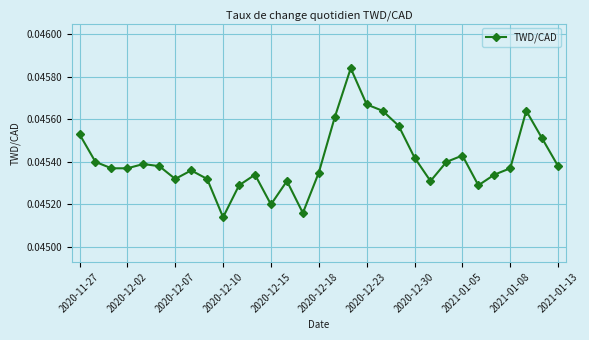

Count the values in the range 0 to 1.

31